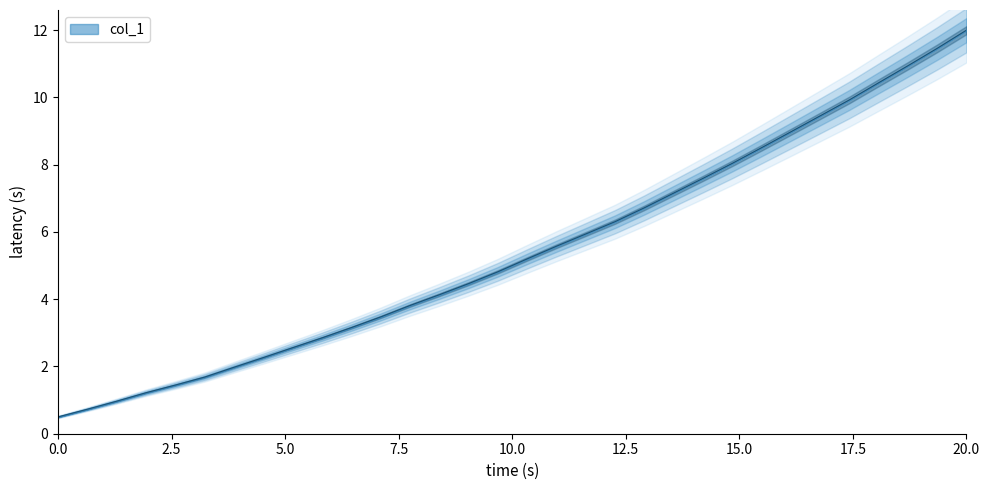

What is the minimum value shown in the chart?

0.5